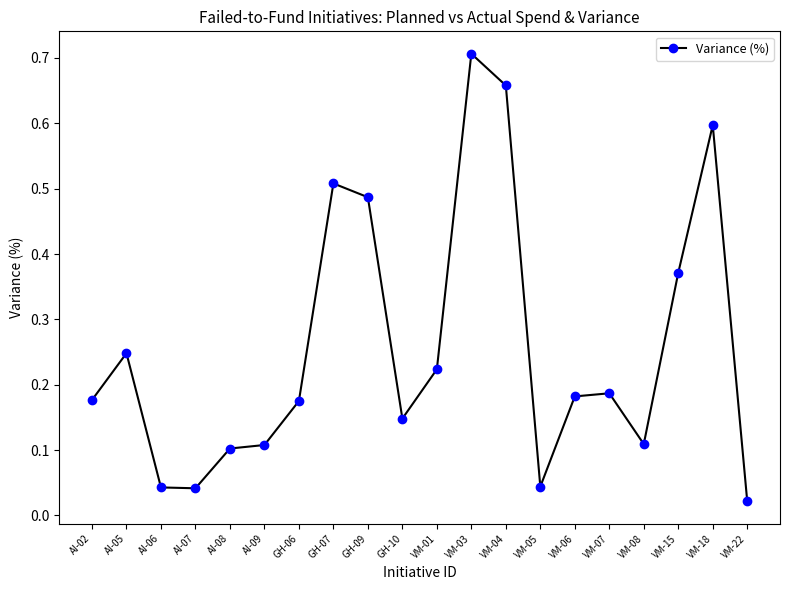

How many lines are shown in the chart?

1